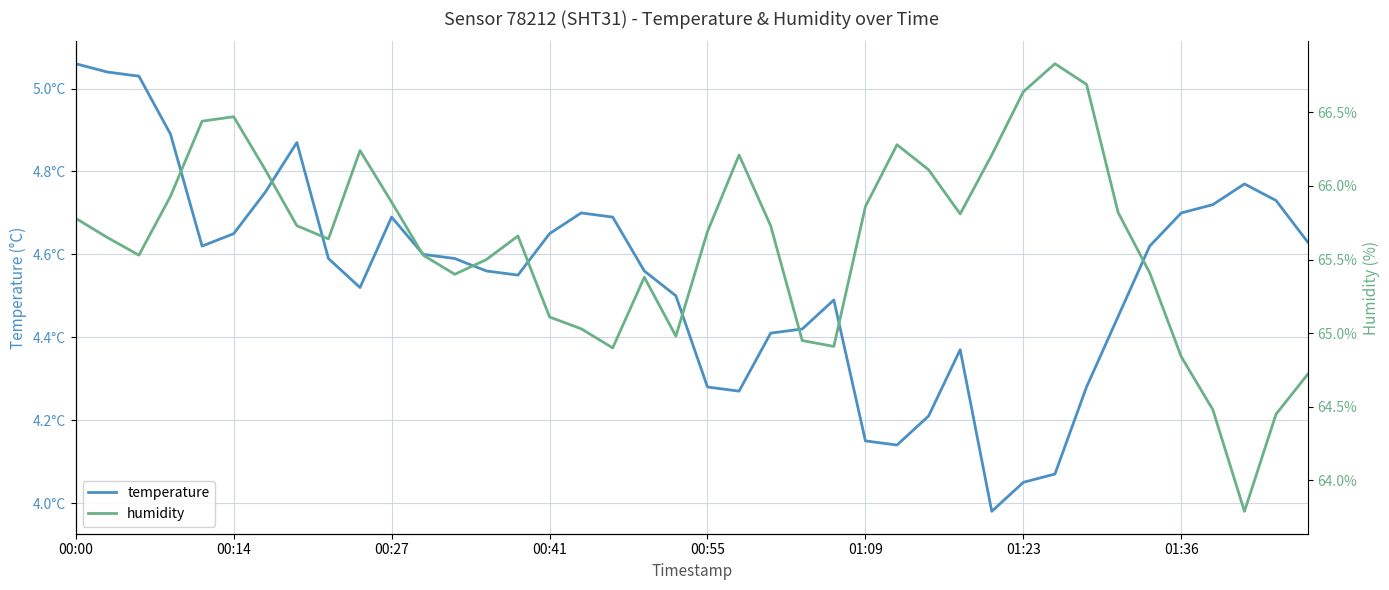

Which category has the lowest value in the humidity series?

37